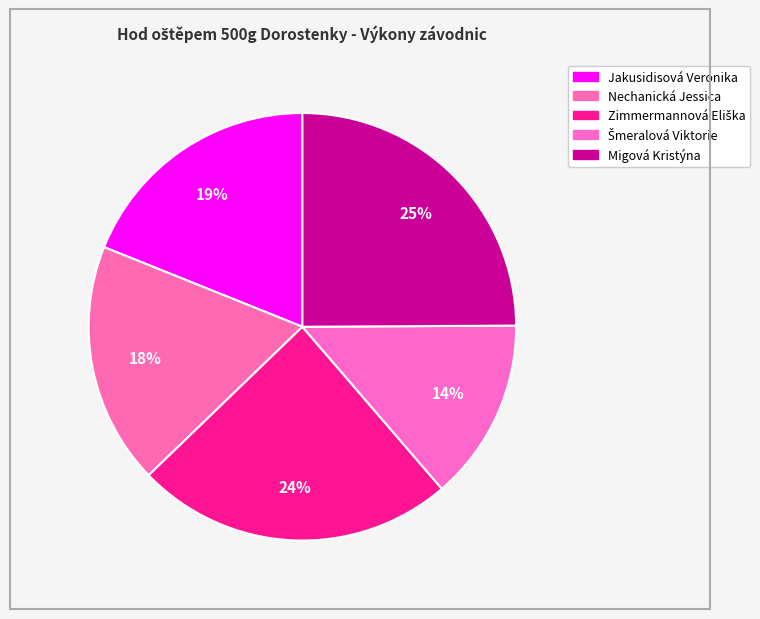

Count the number of slices in the pie.

5